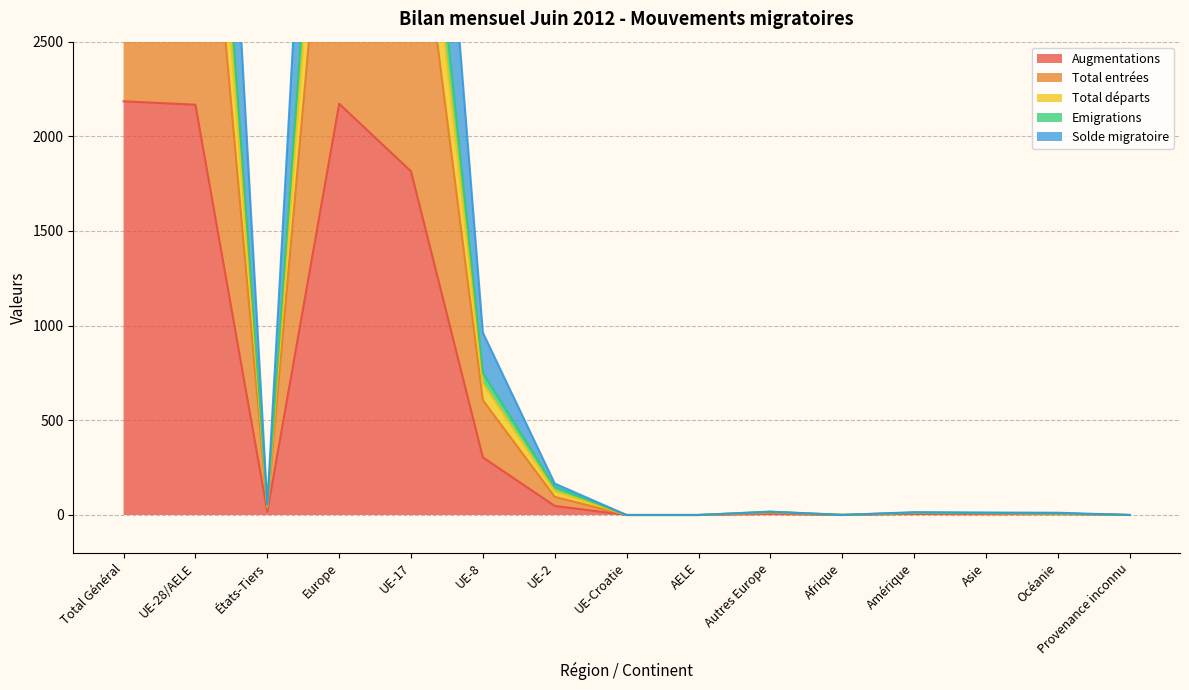

Reading left to right, list all the values displayed in this chart.

Augmentations: Total Général=2185	UE-28/AELE=2167	États-Tiers=18	Europe=2172	UE-17=1815	UE-8=304	UE-2=48	UE-Croatie=0	AELE=0	Autres Europe=5	Afrique=0	Amérique=5	Asie=4	Océanie=4	Provenance inconnu=0
Total entrées: Total Général=4323	UE-28/AELE=4287	États-Tiers=36	Europe=4297	UE-17=3585	UE-8=606	UE-2=96	UE-Croatie=0	AELE=0	Autres Europe=10	Afrique=0	Amérique=10	Asie=8	Océanie=8	Provenance inconnu=0
Total départs: Total Général=5340	UE-28/AELE=5290	États-Tiers=50	Europe=5308	UE-17=4394	UE-8=749	UE-2=147	UE-Croatie=0	AELE=0	Autres Europe=18	Afrique=1	Amérique=12	Asie=11	Océanie=8	Provenance inconnu=0
Emigrations: Total Général=4952	UE-28/AELE=4905	États-Tiers=47	Europe=4921	UE-17=4084	UE-8=696	UE-2=125	UE-Croatie=0	AELE=0	Autres Europe=16	Afrique=1	Amérique=12	Asie=10	Océanie=8	Provenance inconnu=0
Solde migratoire: Total Général=6896	UE-28/AELE=6839	États-Tiers=57	Europe=6856	UE-17=5710	UE-8=963	UE-2=166	UE-Croatie=0	AELE=0	Autres Europe=17	Afrique=0	Amérique=15	Asie=13	Océanie=12	Provenance inconnu=0